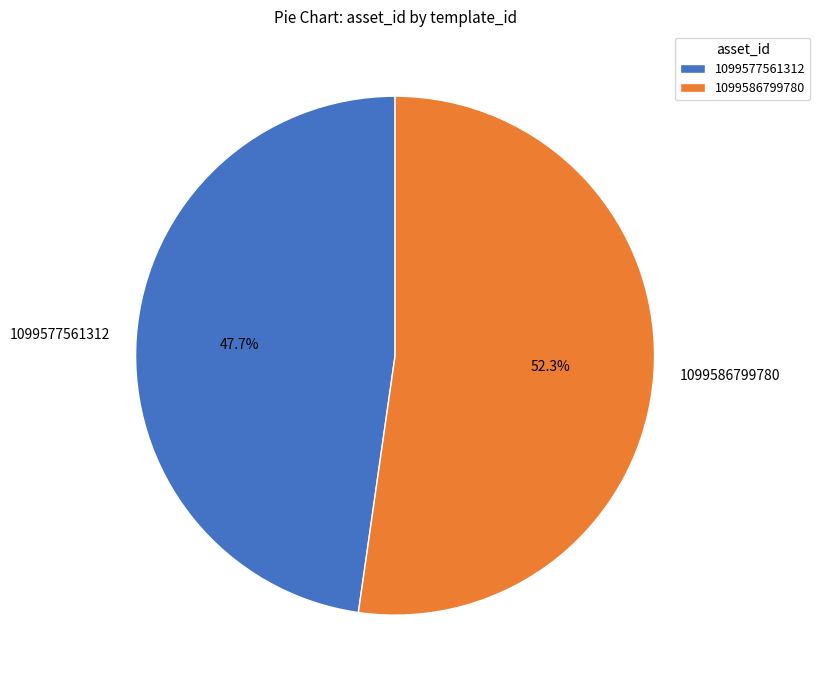

The 1099586799780 slice represents 52% of the pie. True or false?

True